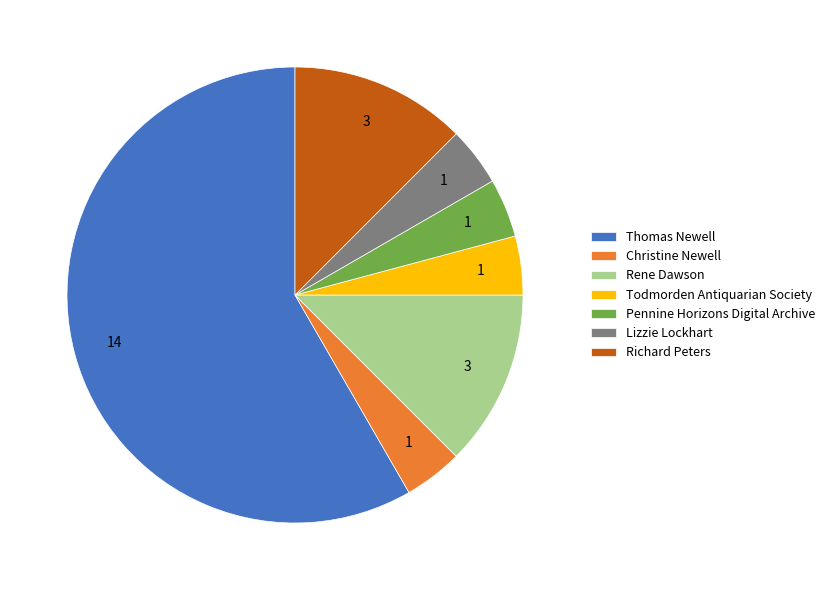

Approximately how many times larger is the value at Rene Dawson compared to Todmorden Antiquarian Society?

3.0